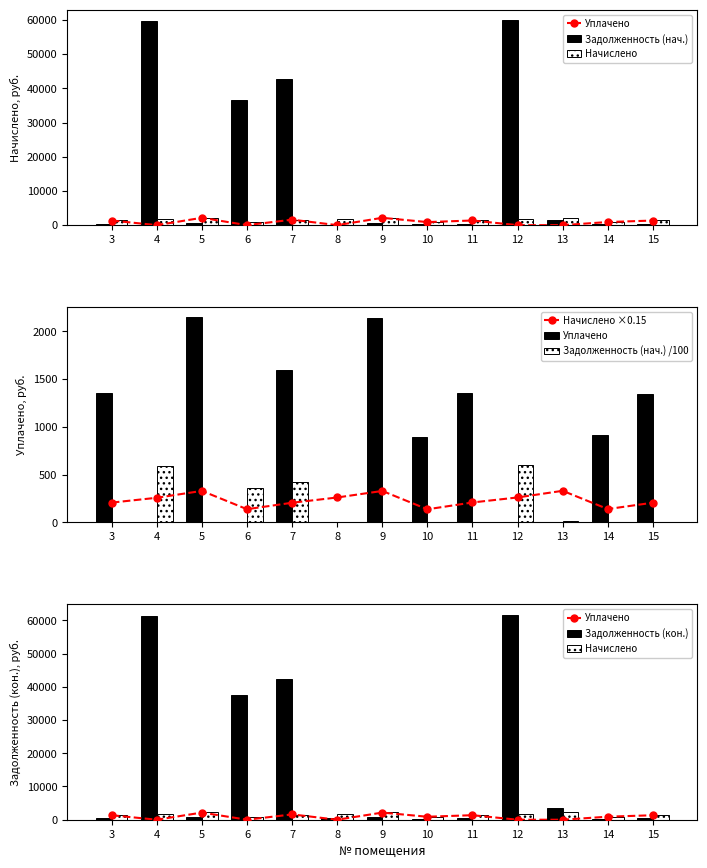

Reading left to right, transcribe all the data shown in this chart.

Уплачено: 1350.6	0.0	2148.4	0.0	1600.0	0.0	2145.3	895.2	1360.1	0.0	0.0	910.9	1344.3
Задолженность (нач.): 427.9	59569.8	680.6	36526.4	42700.2	0.0	679.6	283.6	430.8	59976.5	1366.0	288.6	425.9
Начислено: 1384.2	1722.2	2201.8	923.9	1374.5	1741.5	2198.6	917.4	1393.8	1744.7	2208.2	933.5	1377.7
Начислено ×0.15: 207.6	258.3	330.3	138.6	206.2	261.2	329.8	137.6	209.1	261.7	331.2	140.0	206.7
Задолженность (нач.) /100: 4.3	595.7	6.8	365.3	427.0	0.0	6.8	2.8	4.3	599.8	13.7	2.9	4.3
Задолженность (кон.): 461.4	61292.0	733.9	37450.2	42474.7	434.3	732.9	305.8	464.6	61721.2	3601.0	311.2	459.2